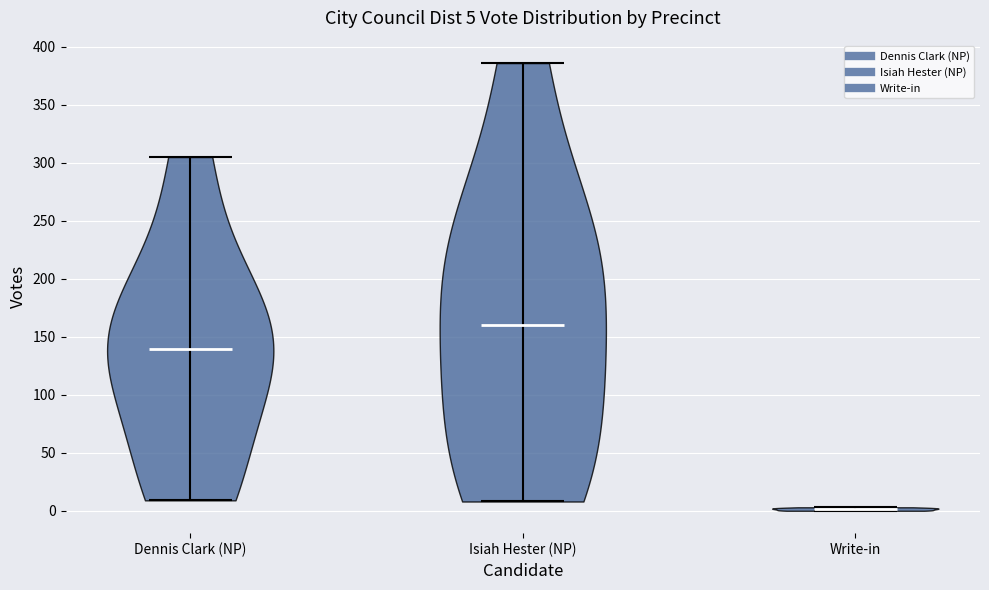

Which violin has the lowest median line?

Write-in